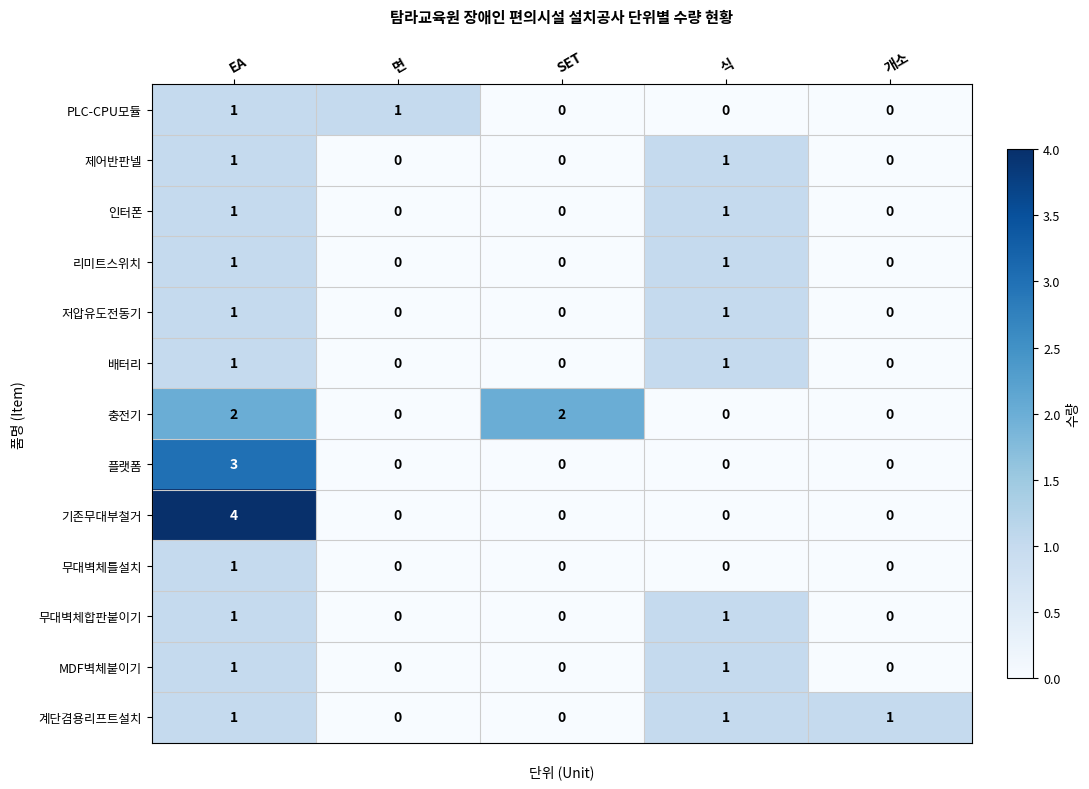

What is the sum of the 플랫폼 values at EA and 면?

3